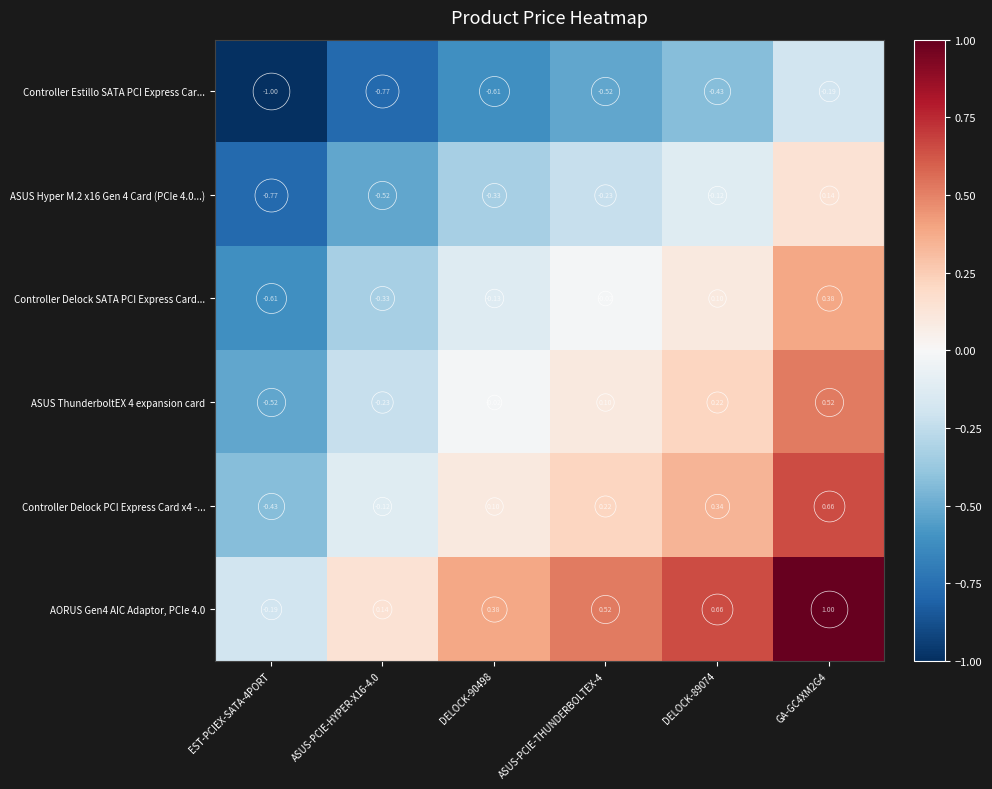

Is the value of AORUS Gen4 AIC Adaptor, PCIe 4.0 at EST-PCIEX-SATA-4PORT greater than the value of ASUS Hyper M.2 x16 Gen 4 Card (PCIe 4.0...) at DELOCK-90498?

Yes